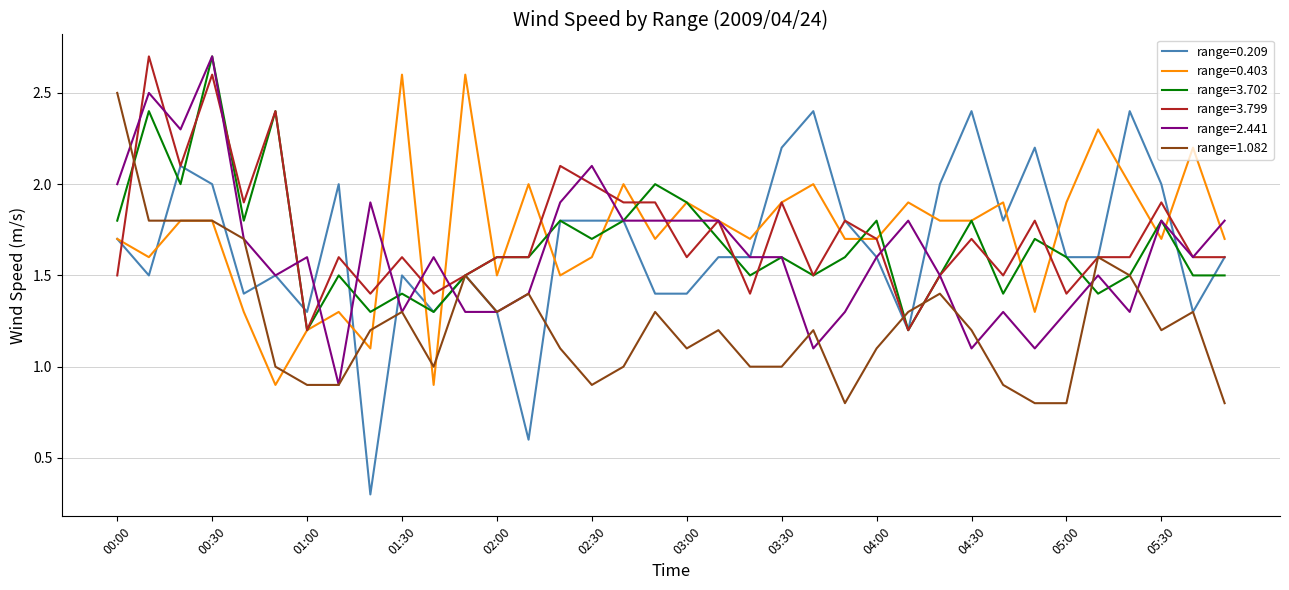

Which series has the widest spread of values?

range=0.209